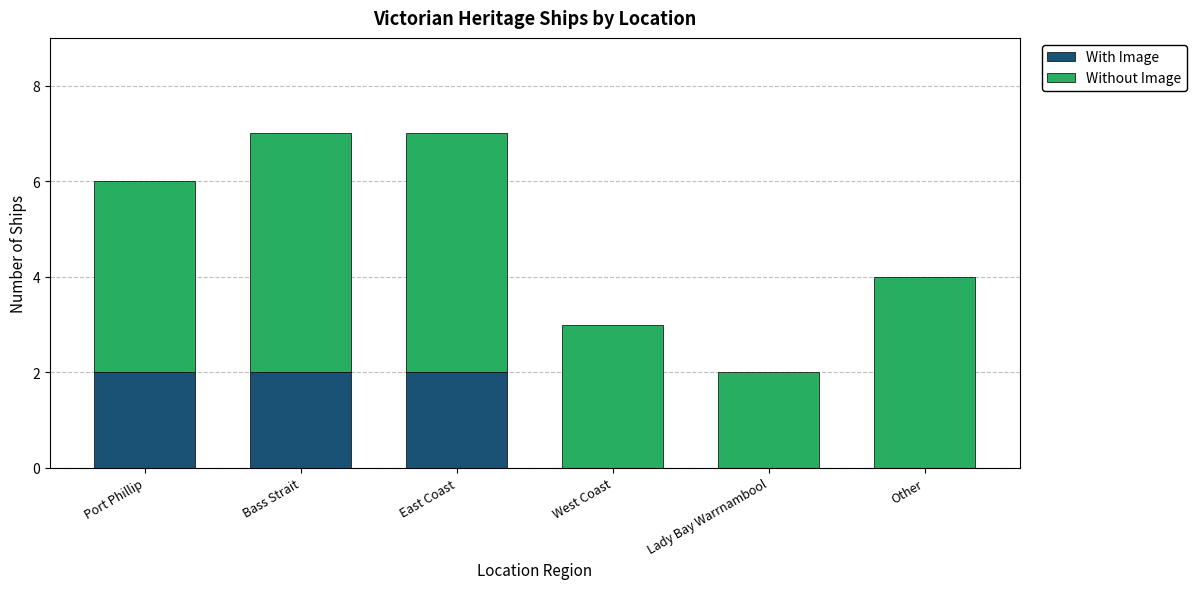

Is it true that With Image equals 3 at Port Phillip?

False